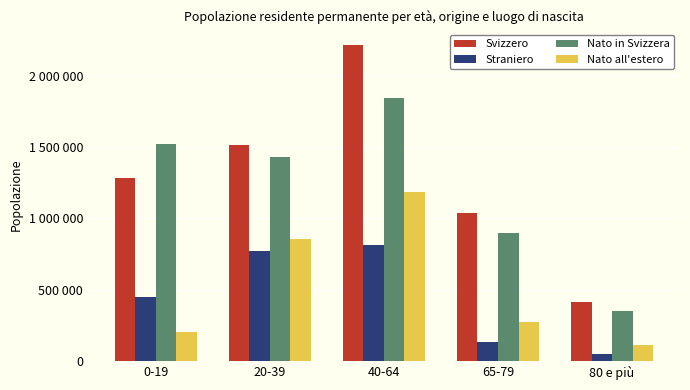

Reading left to right, extract all data points from this chart.

Svizzero: 0-19=1280821	20-39=1512413	40-64=2215889	65-79=1037738	80 e più=412651
Straniero: 0-19=445480	20-39=768951	40-64=817076	65-79=133643	80 e più=45638
Nato in Svizzera: 0-19=1522492	20-39=1429122	40-64=1844407	65-79=896529	80 e più=347318
Nato all'estero: 0-19=203809	20-39=852242	40-64=1188558	65-79=274852	80 e più=110971